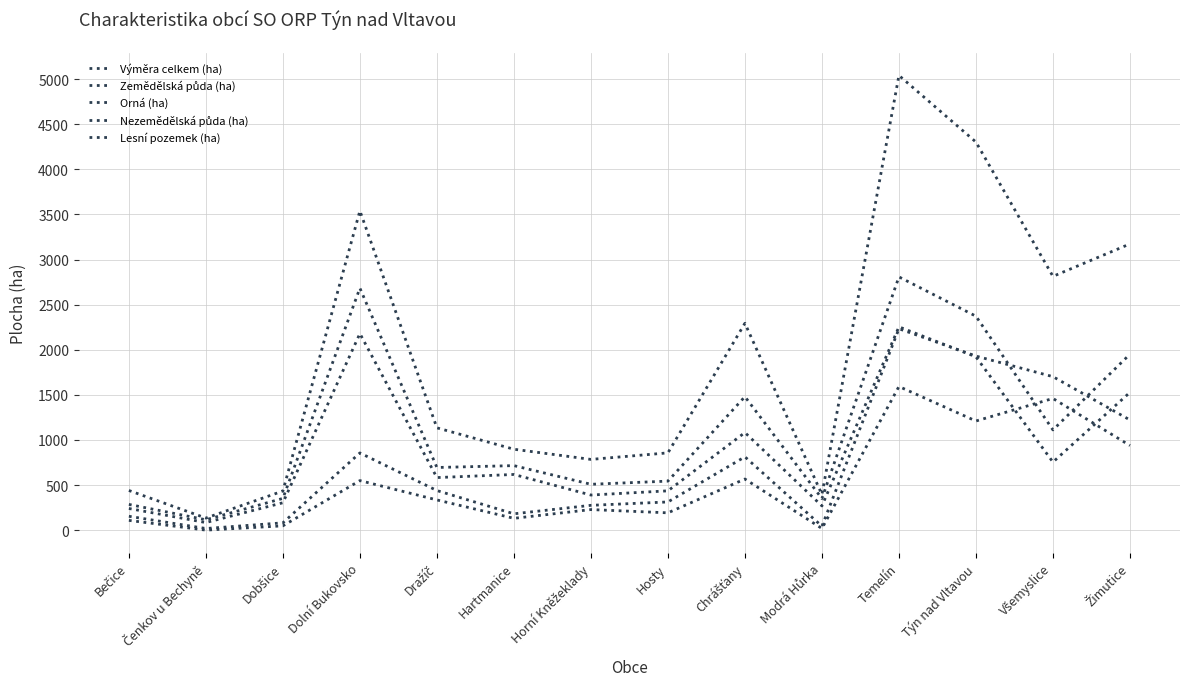

Is this an area chart (filled region under the line)?

No